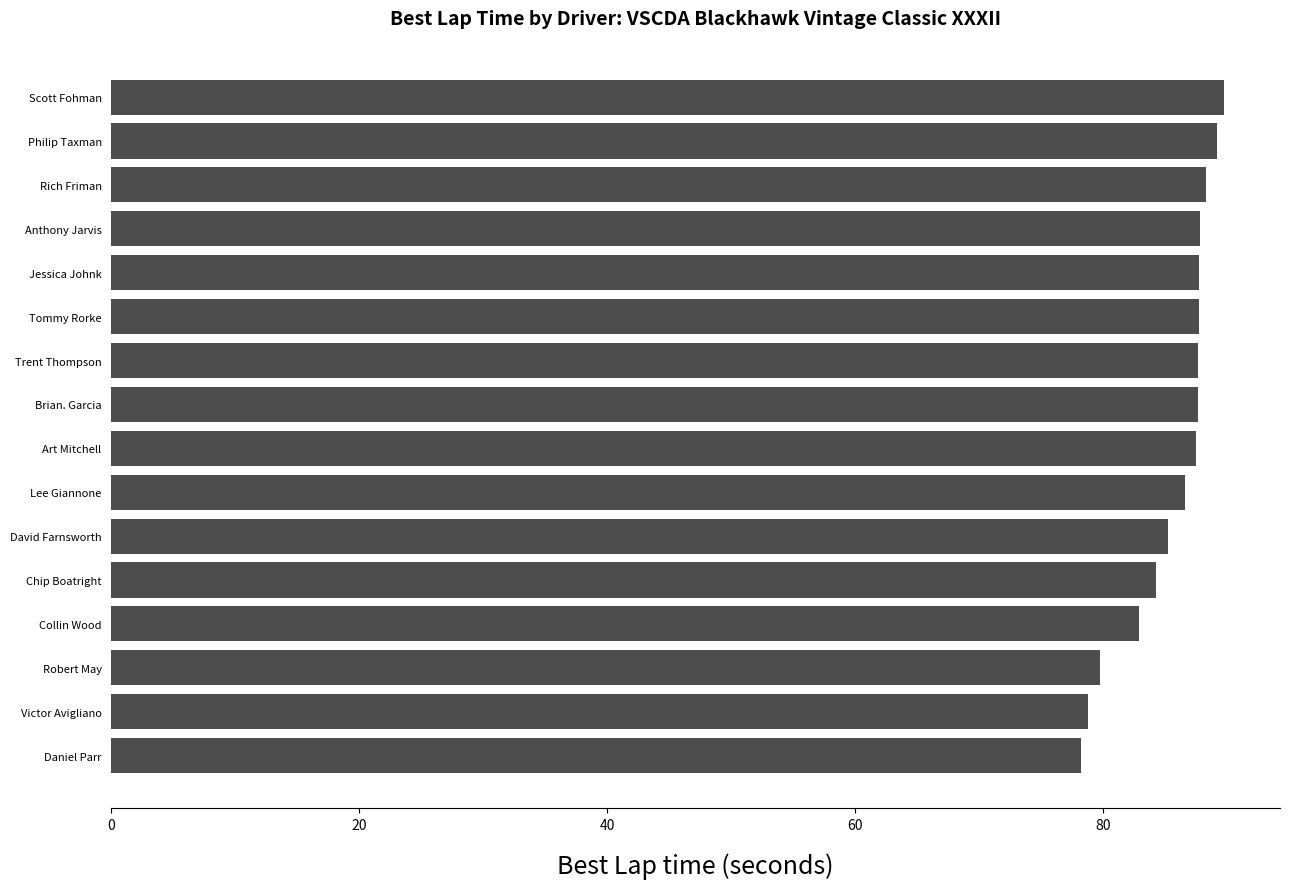

Which has a higher value, Rich Friman or Victor Avigliano?

Rich Friman